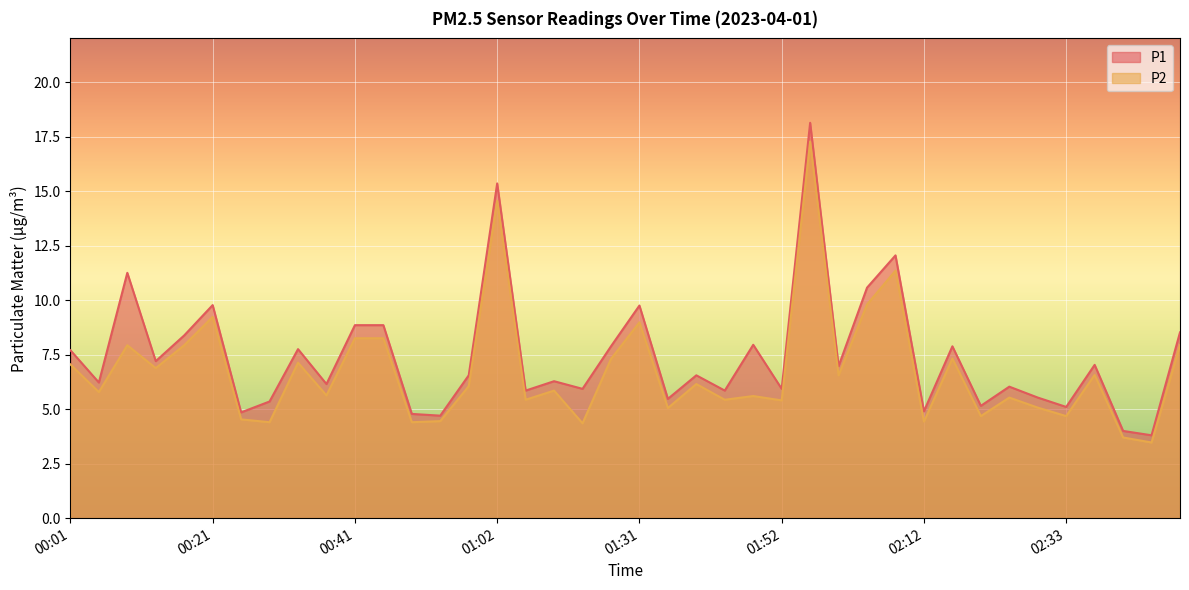

Where is P1 nearest to the value 10?

00:21